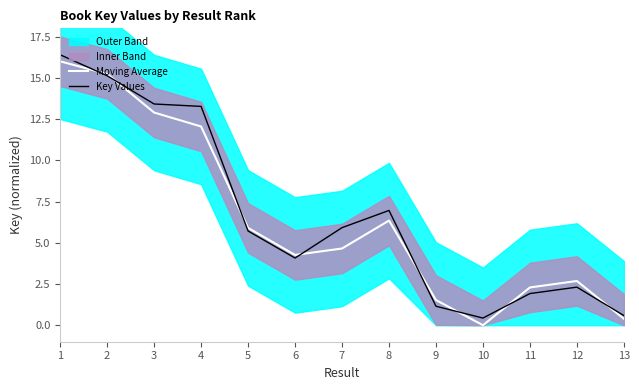

Which label corresponds to the smallest value in the chart?

10